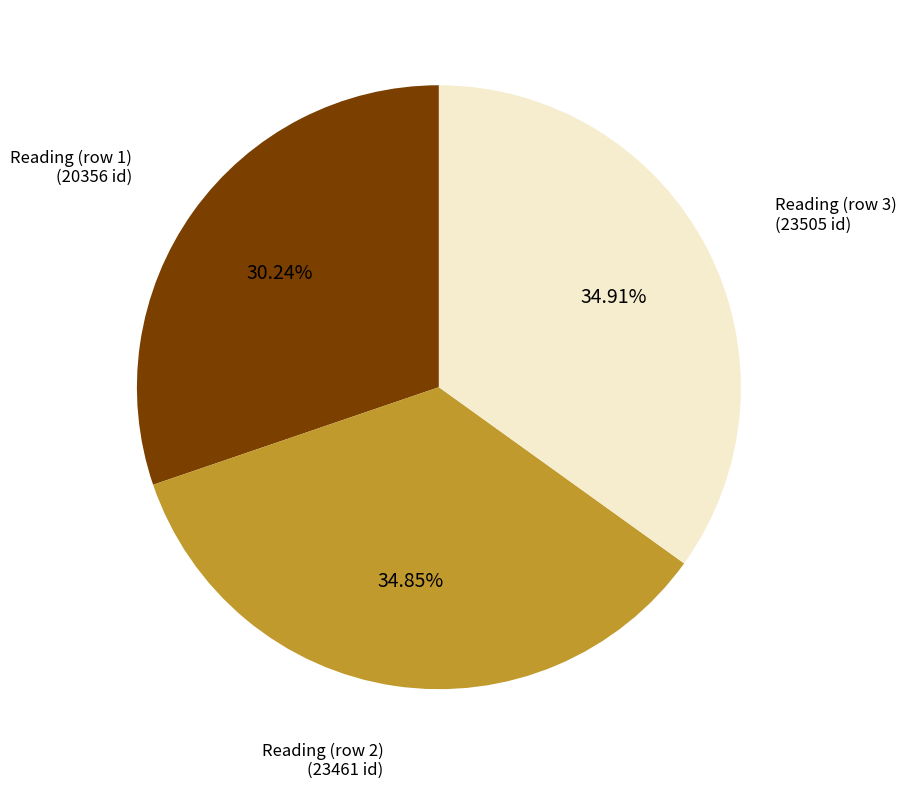

Is there a majority slice in this chart?

No